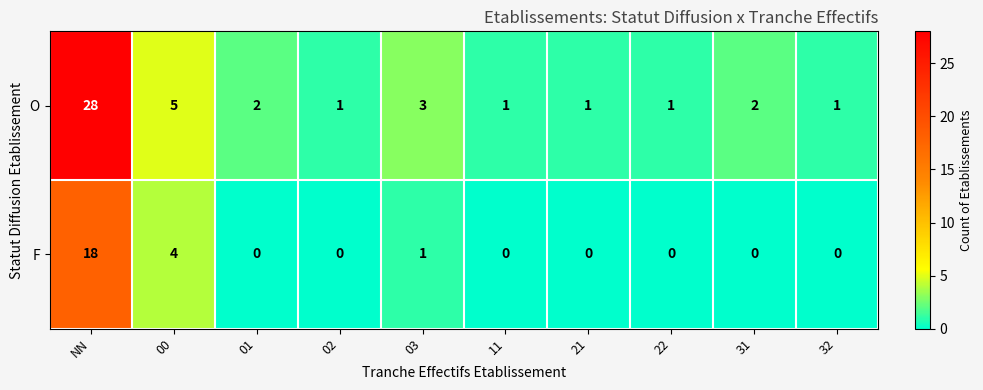

Reading right to left, list all the values displayed in this chart.

O: 1	2	1	1	1	3	1	2	5	28
F: 0	0	0	0	0	1	0	0	4	18